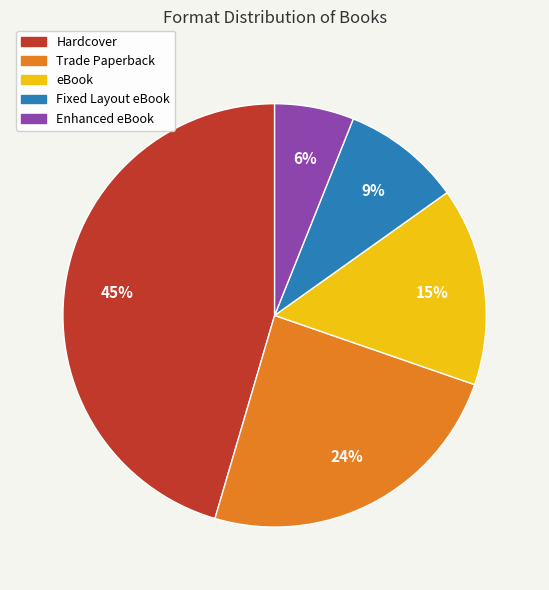

To the nearest percent, what portion does Hardcover represent?

45%